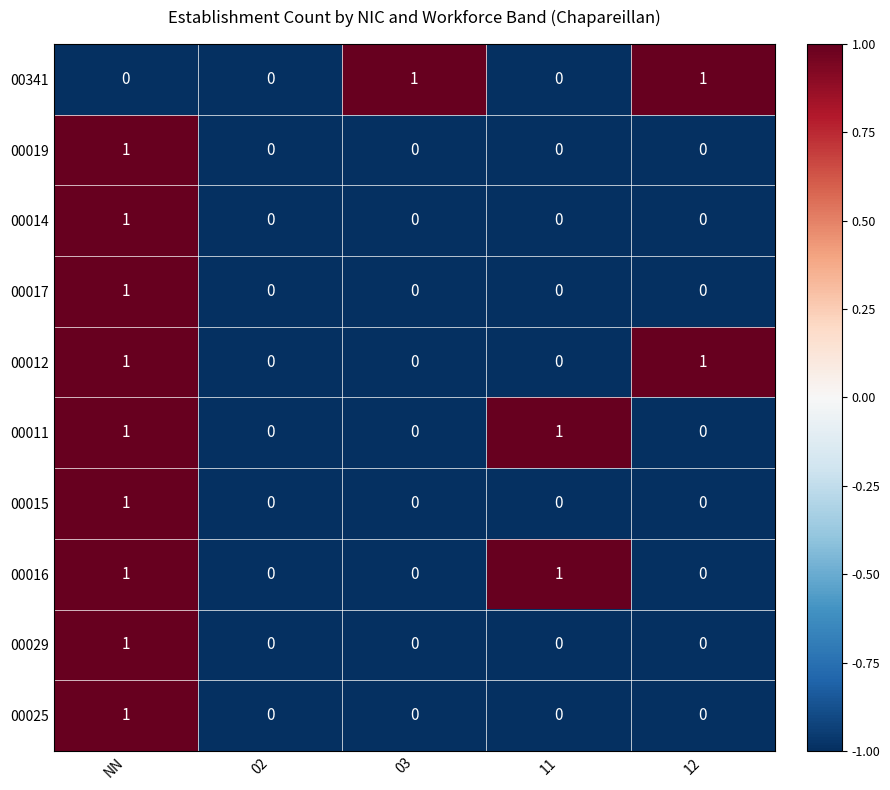

Between 02 and 03, which series saw the biggest shift?

00341